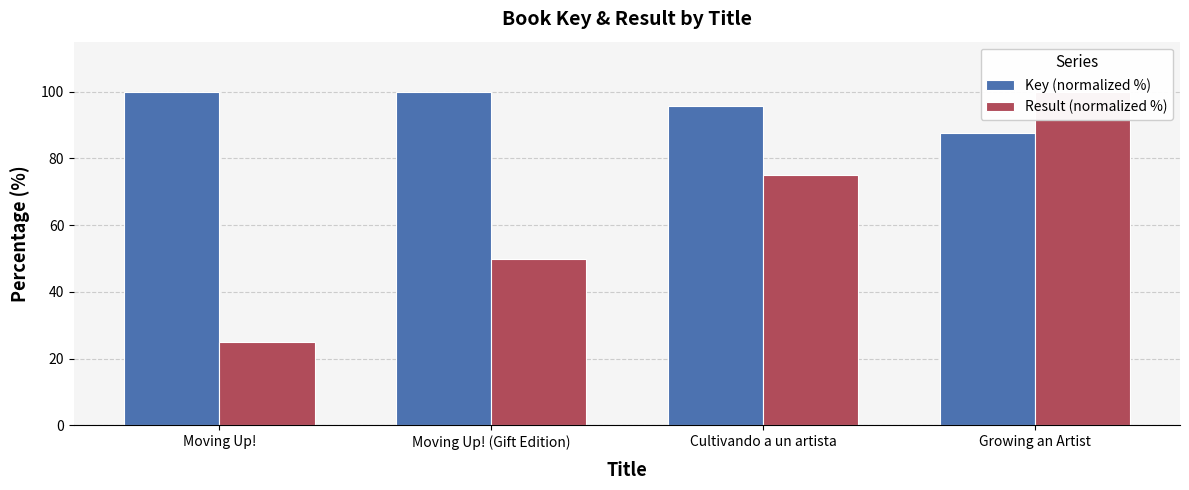

What is the sum of the Result (normalized %) values at Moving Up! (Gift Edition) and Cultivando a un artista?

125.0